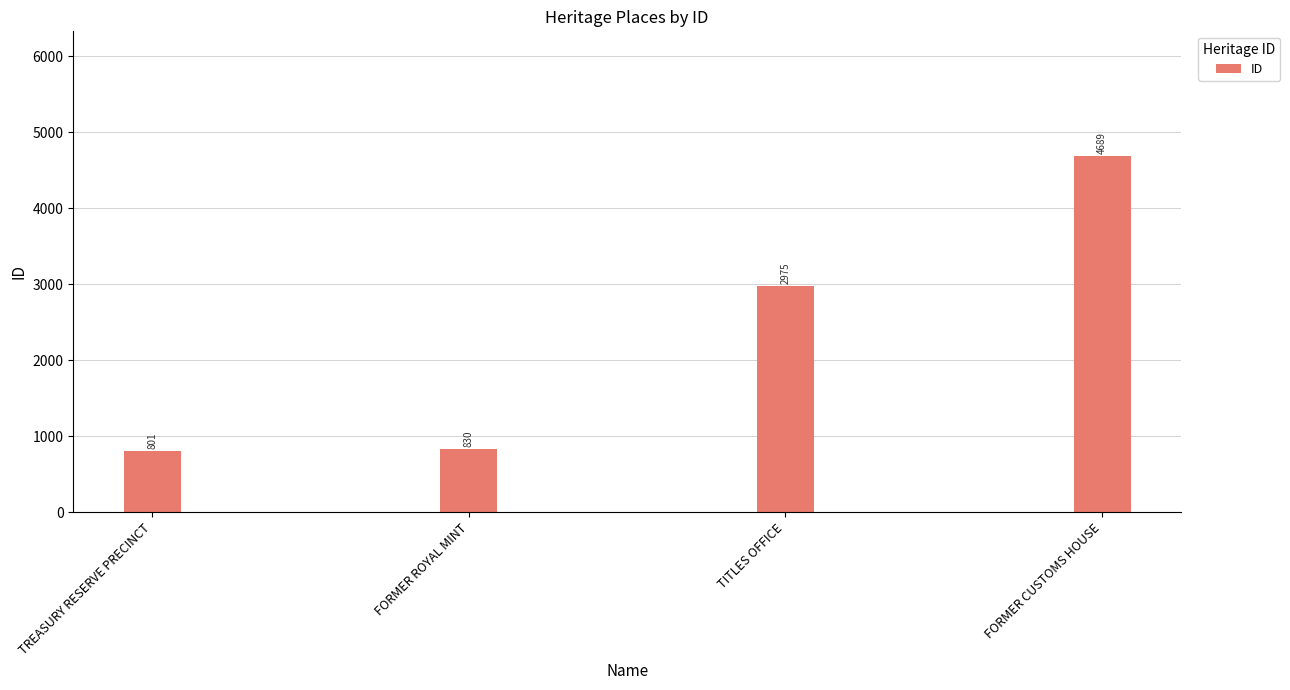

What value does the data have at FORMER CUSTOMS HOUSE?

4689